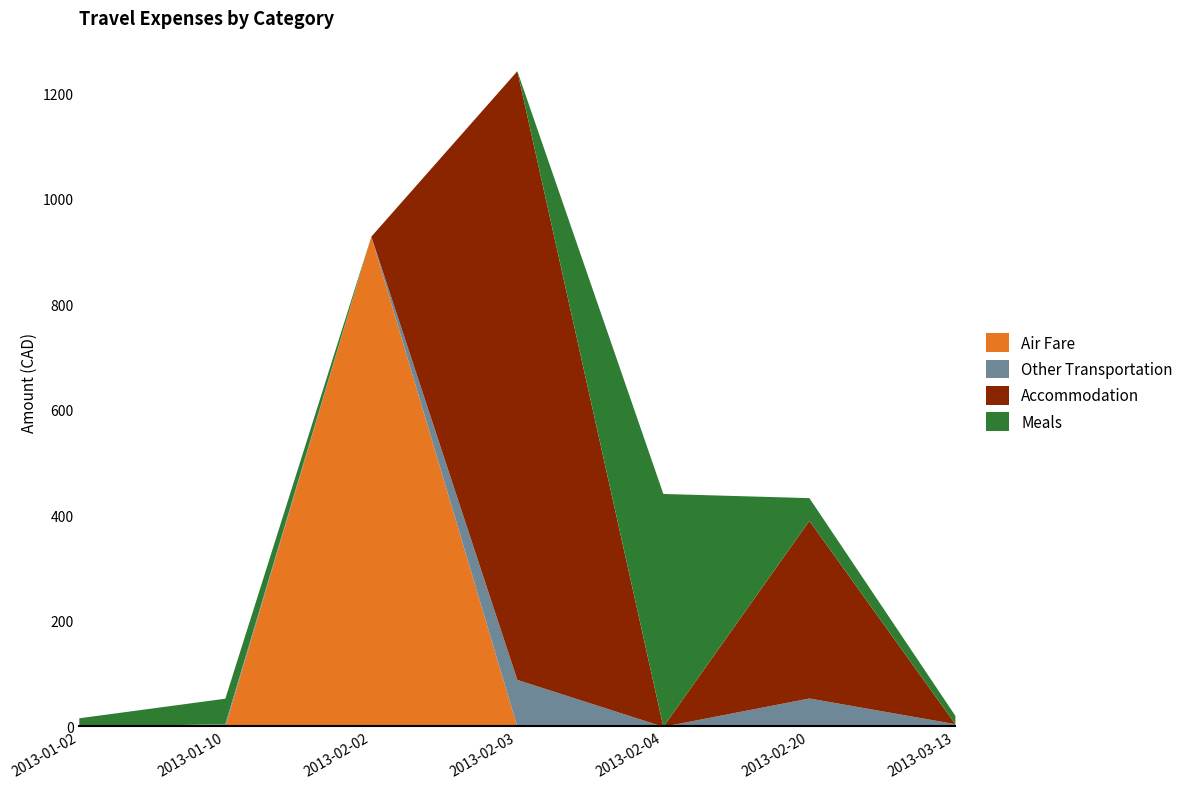

What is the spread (max minus min) of values at 2013-01-02?

16.2